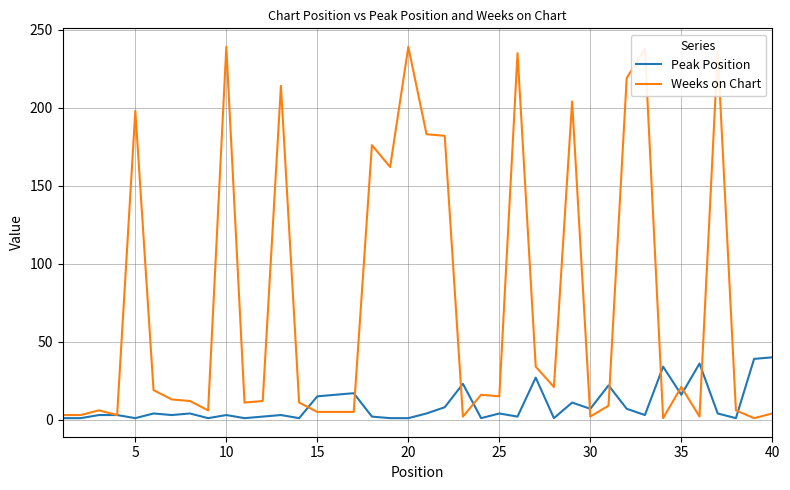

Which series has the largest range (max minus min)?

Weeks on Chart